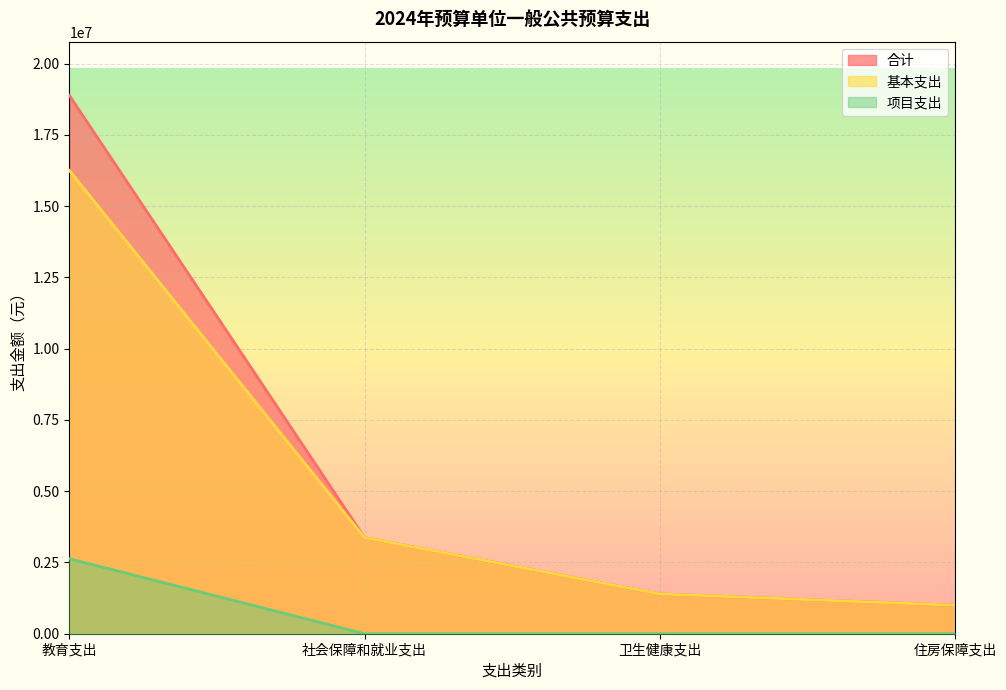

Is the value of 合计 at 社会保障和就业支出 greater than the value of 项目支出 at 教育支出?

Yes